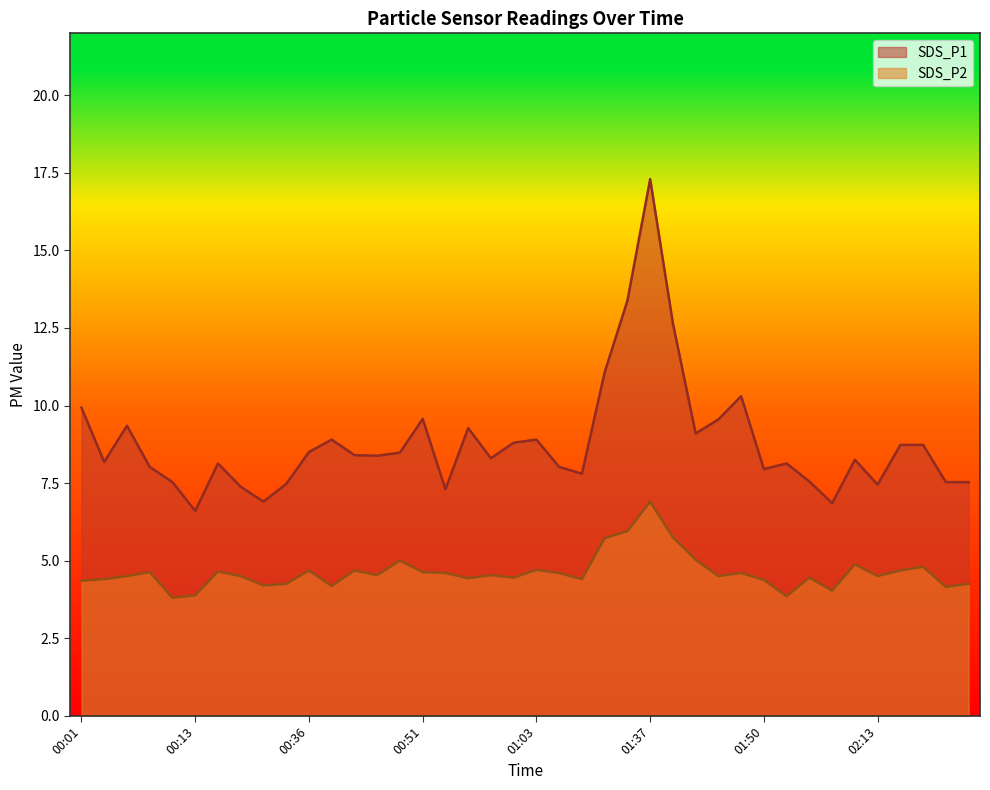

What is the label of the 39th point from the right?

00:03